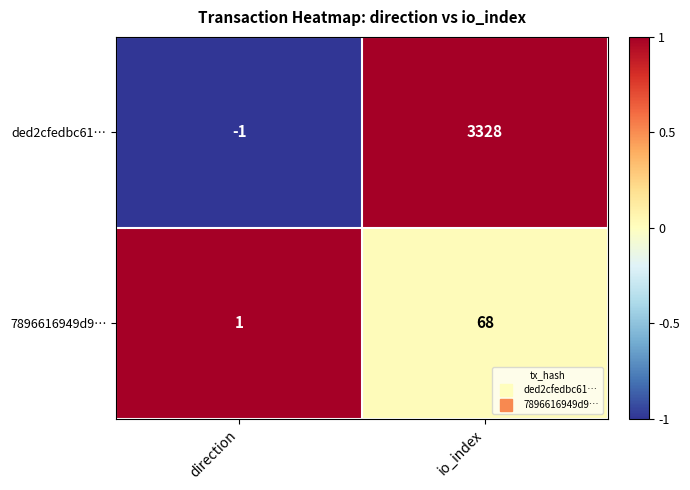

Read the 7896616949d9… value at io_index, to the nearest 10.

70